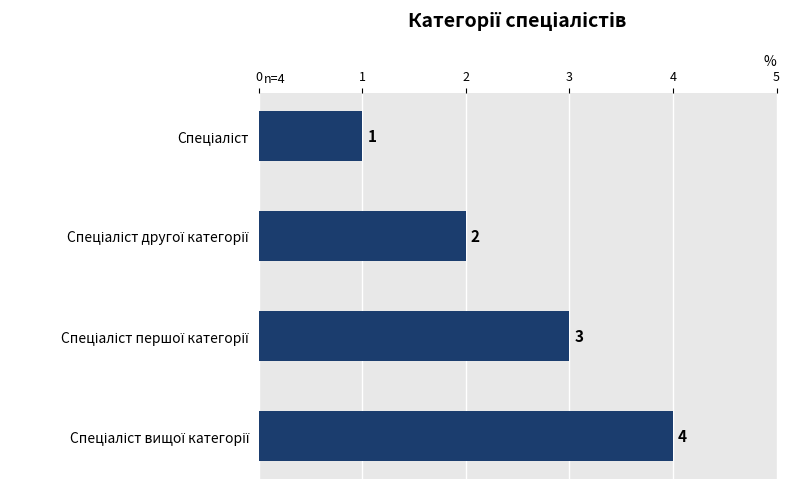

Are the bars grouped side by side (vs. stacked)?

No